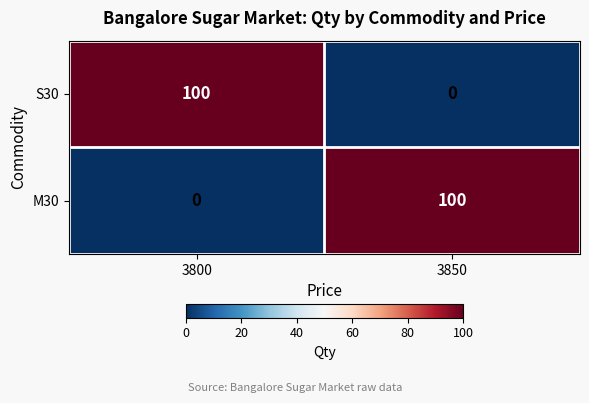

The value of M30 at 3800 is 0. True or false?

True